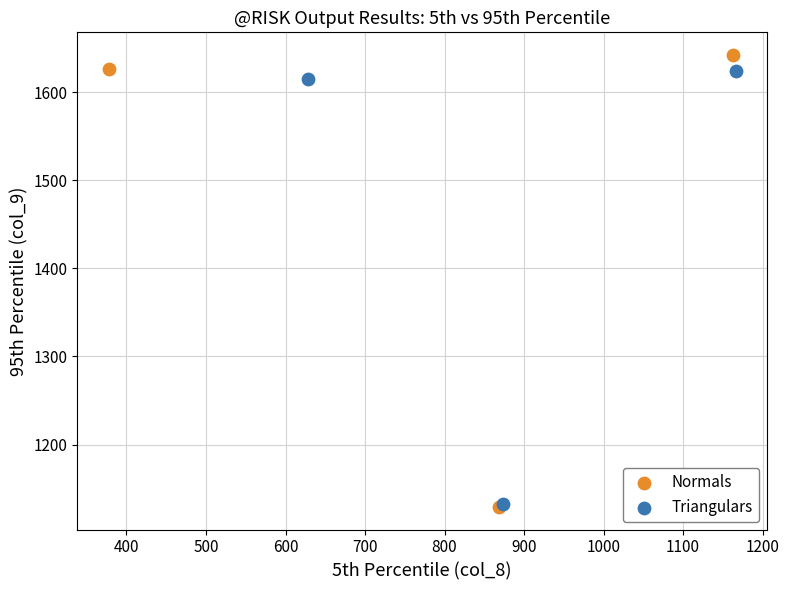

Which series has the widest spread of Y values?

Normals